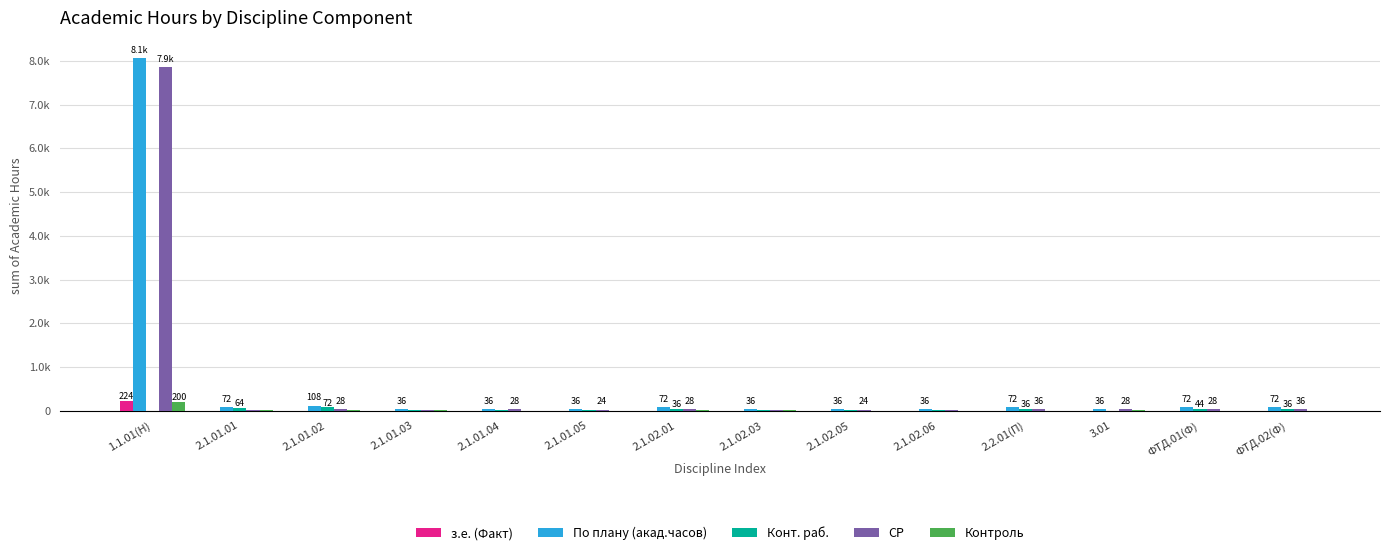

Are the bars grouped side by side (vs. stacked)?

Yes